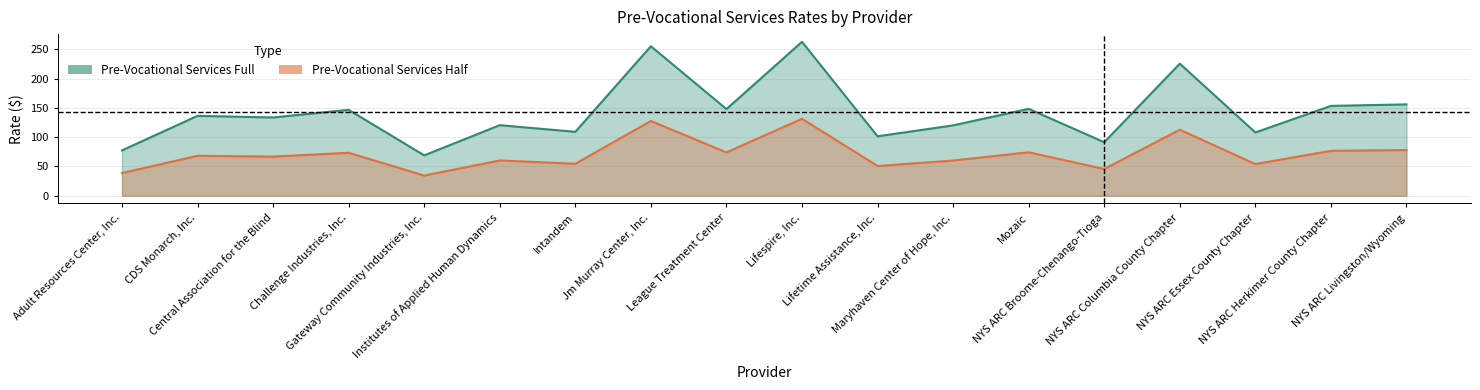

Rank the series by their average value, from lowest to highest.

Pre-Vocational Services Half, Pre-Vocational Services Full